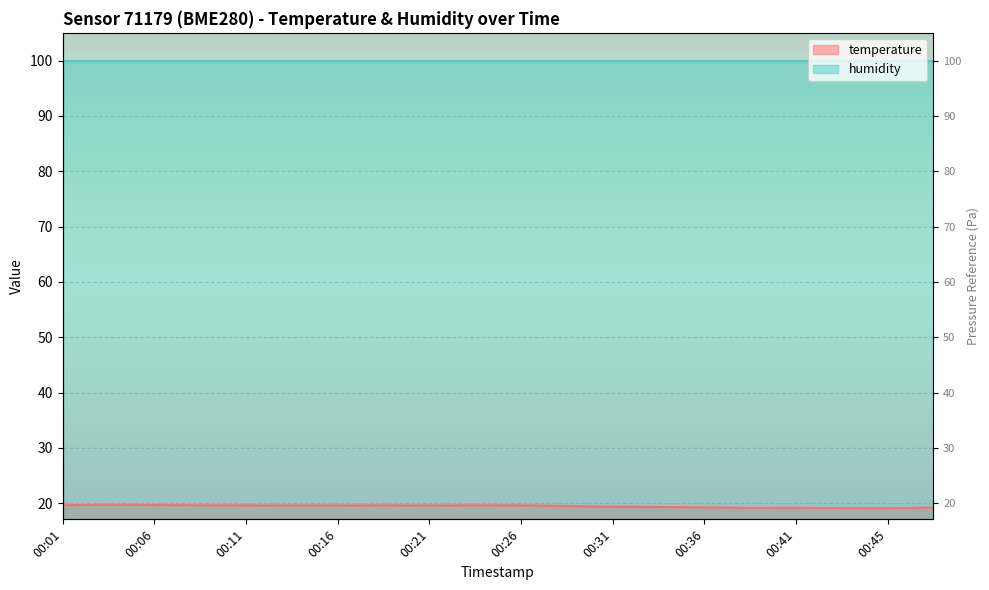

List the labels in order of value, smallest first.

00:45, 00:43, 00:38, 00:41, 00:48, 00:36, 00:33, 00:31, 00:28, 00:13, 00:21, 00:16, 00:26, 00:11, 00:18, 00:23, 00:01, 00:08, 00:06, 00:03